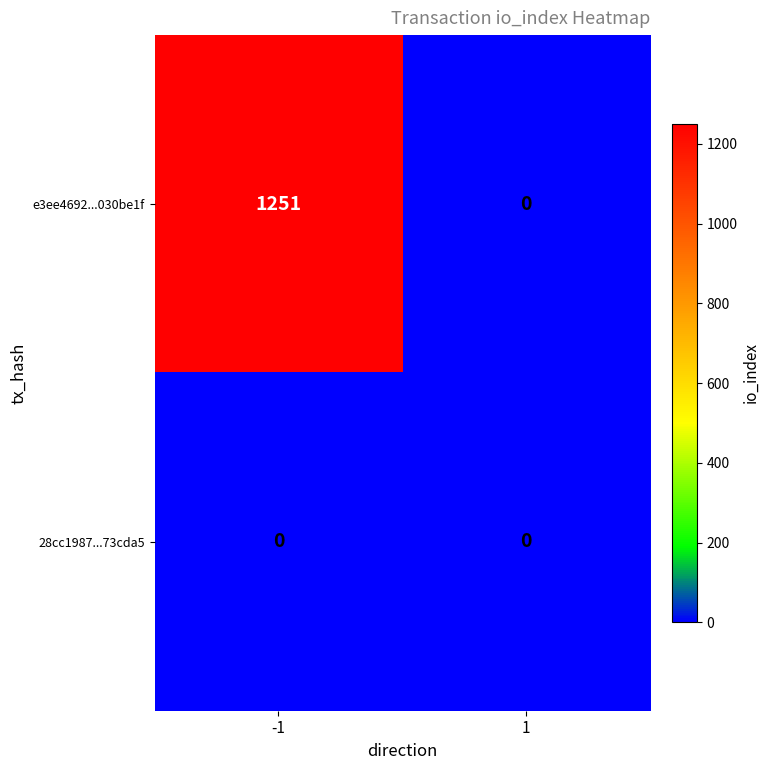

Rank the categories by e3ee4692...030be1f value from highest to lowest.

-1, 1